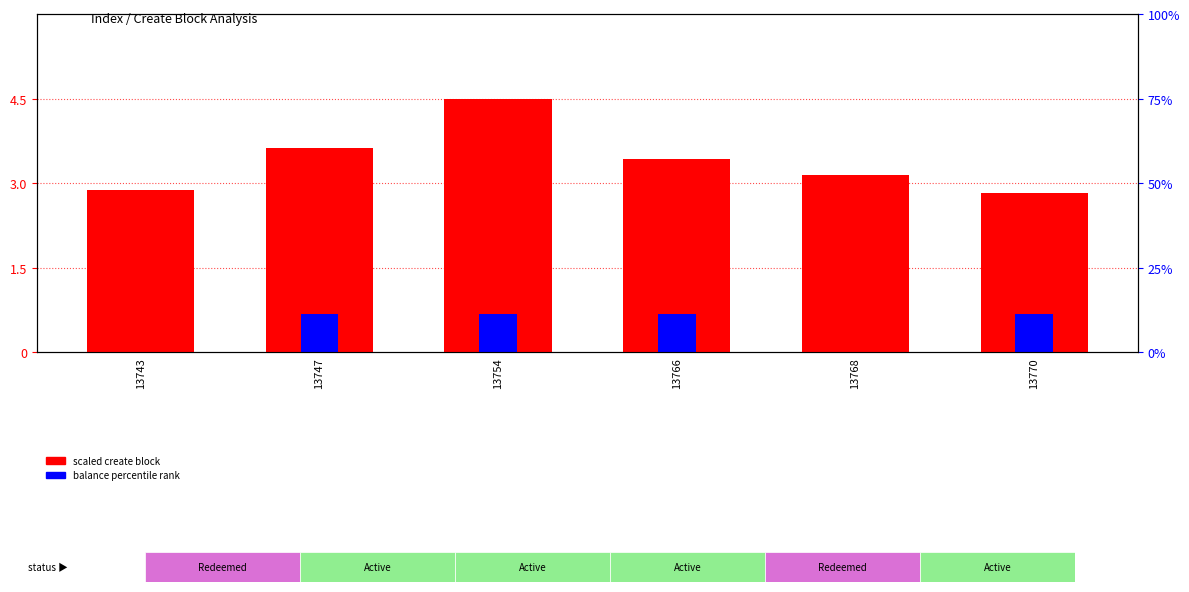

Which series has the largest range (max minus min)?

scaled create block